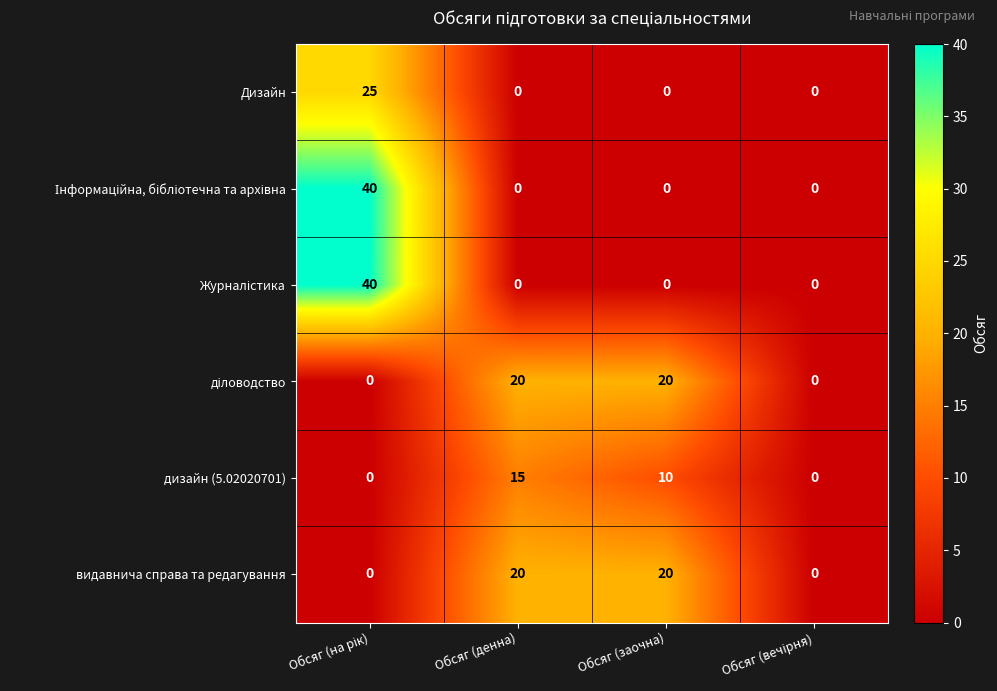

What is the spread (max minus min) of values at Обсяг (заочна)?

20